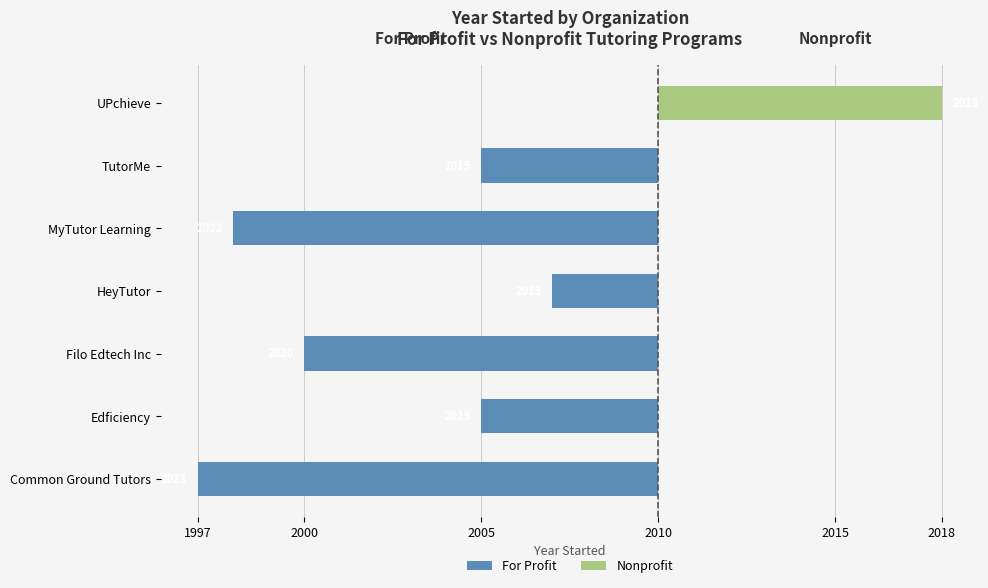

Which has a higher value, Common Ground Tutors or Filo Edtech Inc?

Filo Edtech Inc